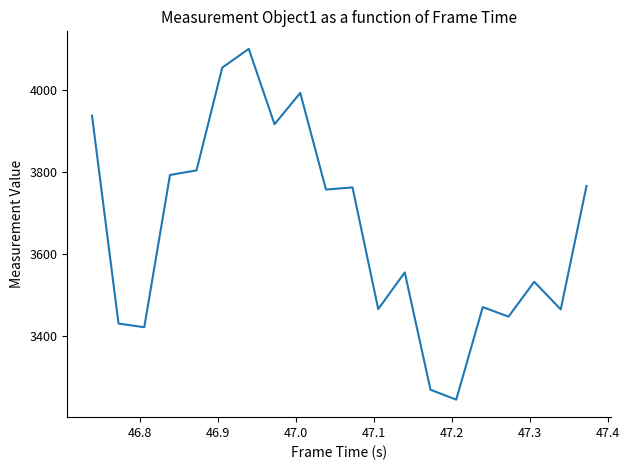

What is the minimum value shown in the chart?

3244.5